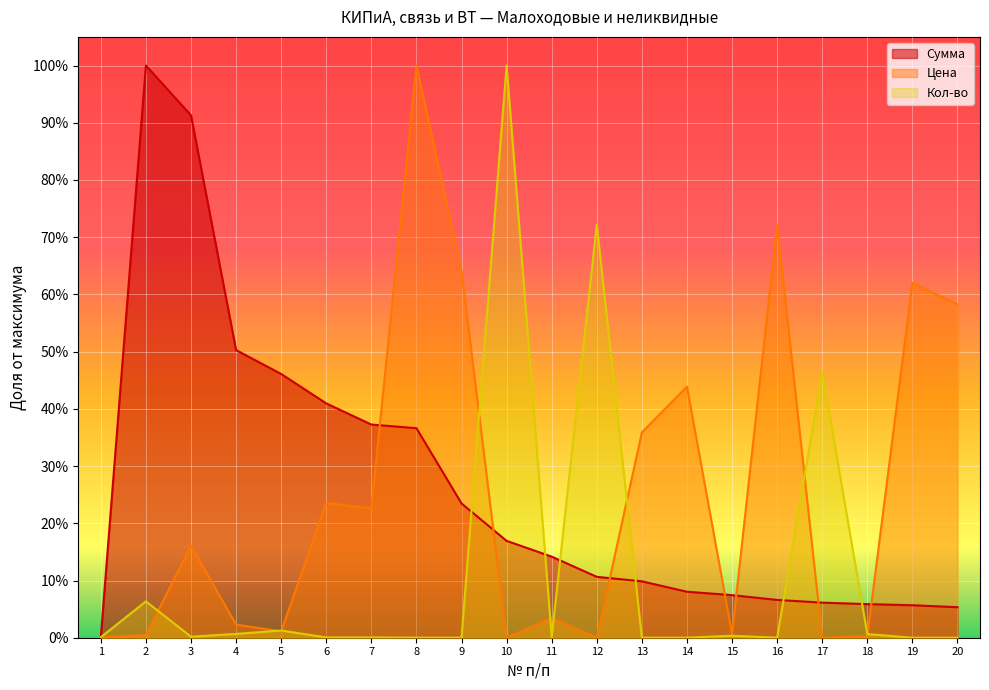

List the series in order of their peak value, highest first.

Сумма, Цена, Кол-во